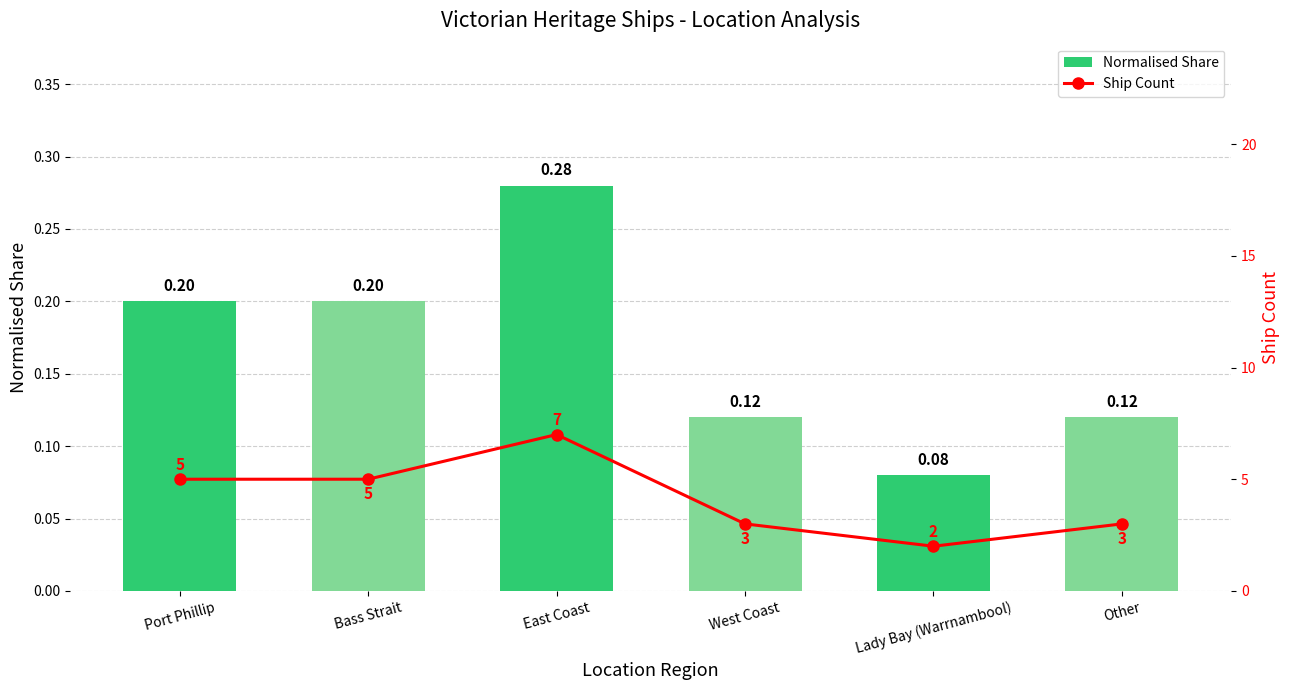

Is the value of Ship Count at Bass Strait greater than the value of Normalised Share at Lady Bay (Warrnambool)?

Yes